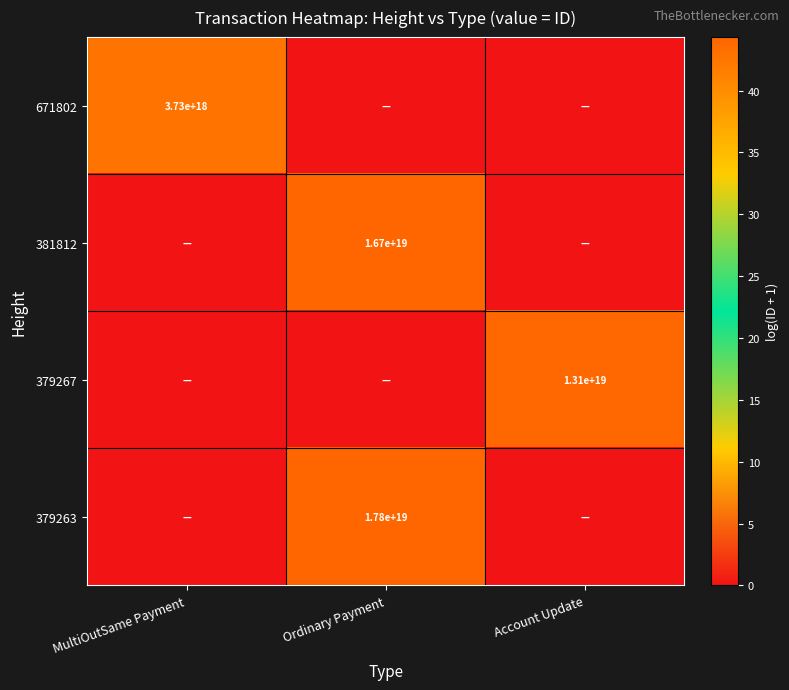

Is it true that 671802 equals 5155433461093567488 at MultiOutSame Payment?

False